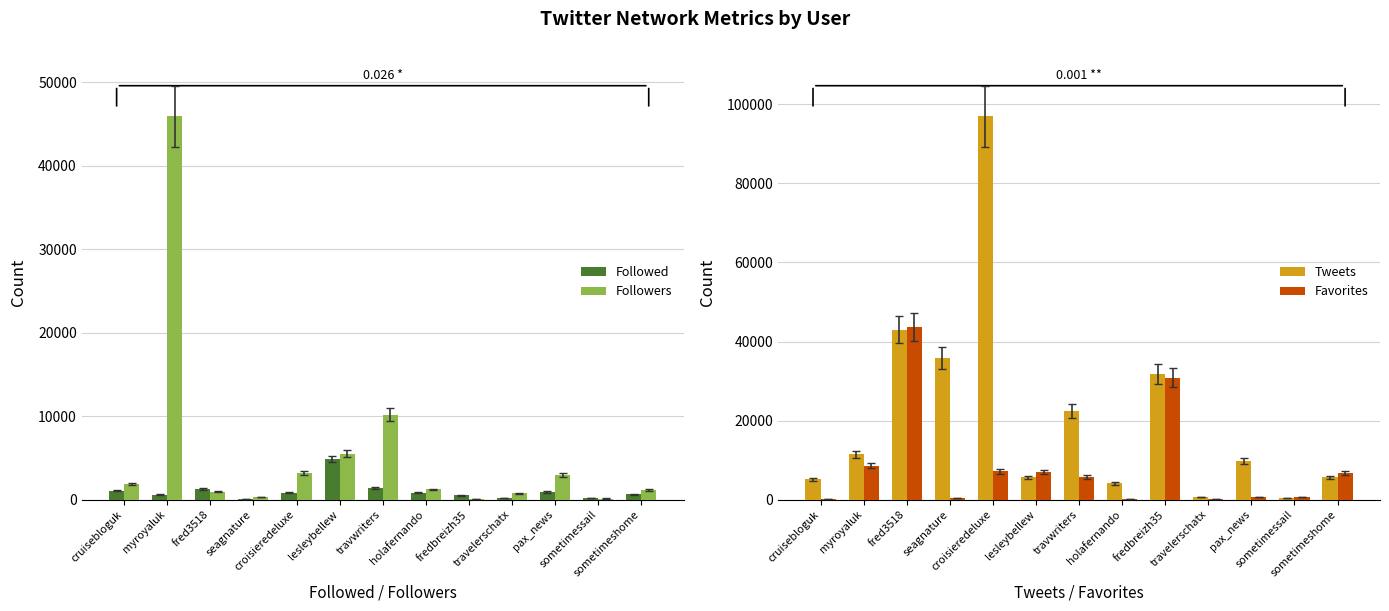

Reading right to left, extract all data points from this chart.

Followed: sometimeshome=630	sometimessail=165	pax_news=922	travelerschatx=174	fredbreizh35=541	holafernando=827	travwriters=1377	lesleybellew=4862	croisieredeluxe=827	seagnature=43	fred3518=1255	myroyaluk=586	cruisebloguk=1096
Followers: sometimeshome=1168	sometimessail=140	pax_news=3012	travelerschatx=746	fredbreizh35=96	holafernando=1229	travwriters=10209	lesleybellew=5523	croisieredeluxe=3196	seagnature=317	fred3518=949	myroyaluk=45941	cruisebloguk=1883
Tweets: sometimeshome=5621	sometimessail=363	pax_news=9861	travelerschatx=714	fredbreizh35=31887	holafernando=4150	travwriters=22405	lesleybellew=5643	croisieredeluxe=96940	seagnature=35803	fred3518=42969	myroyaluk=11492	cruisebloguk=5115
Favorites: sometimeshome=6787	sometimessail=657	pax_news=648	travelerschatx=156	fredbreizh35=30840	holafernando=220	travwriters=5794	lesleybellew=7064	croisieredeluxe=7141	seagnature=491	fred3518=43700	myroyaluk=8629	cruisebloguk=187